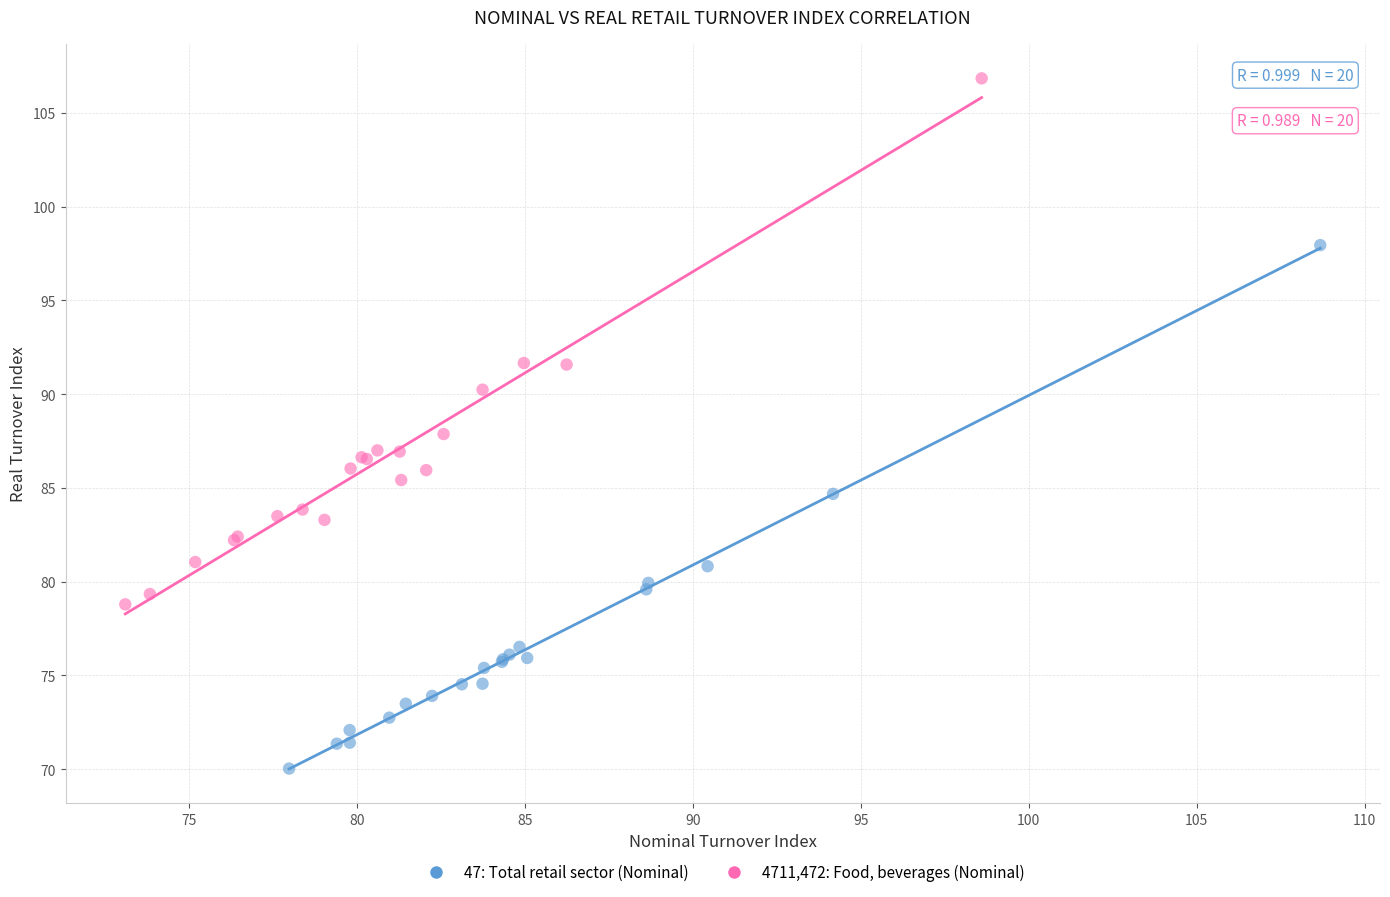

Which series contains the lowest Y value?

47: Total retail sector (Nominal)